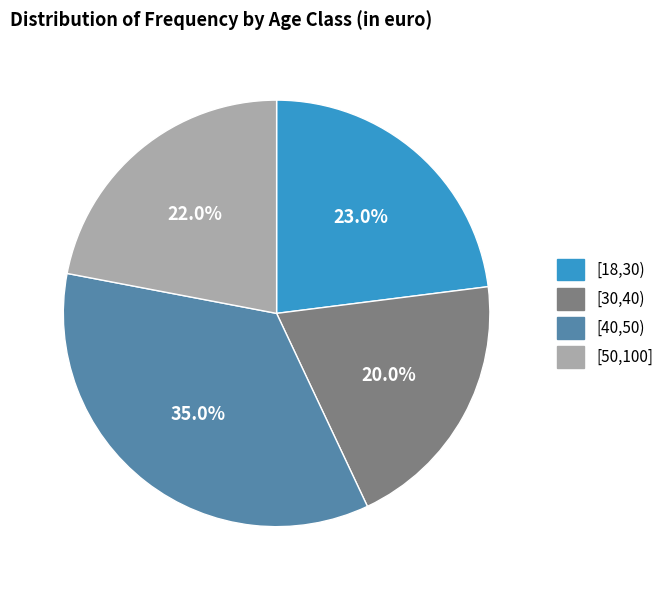

Rank the categories by value from lowest to highest.

[30,40), [50,100], [18,30), [40,50)